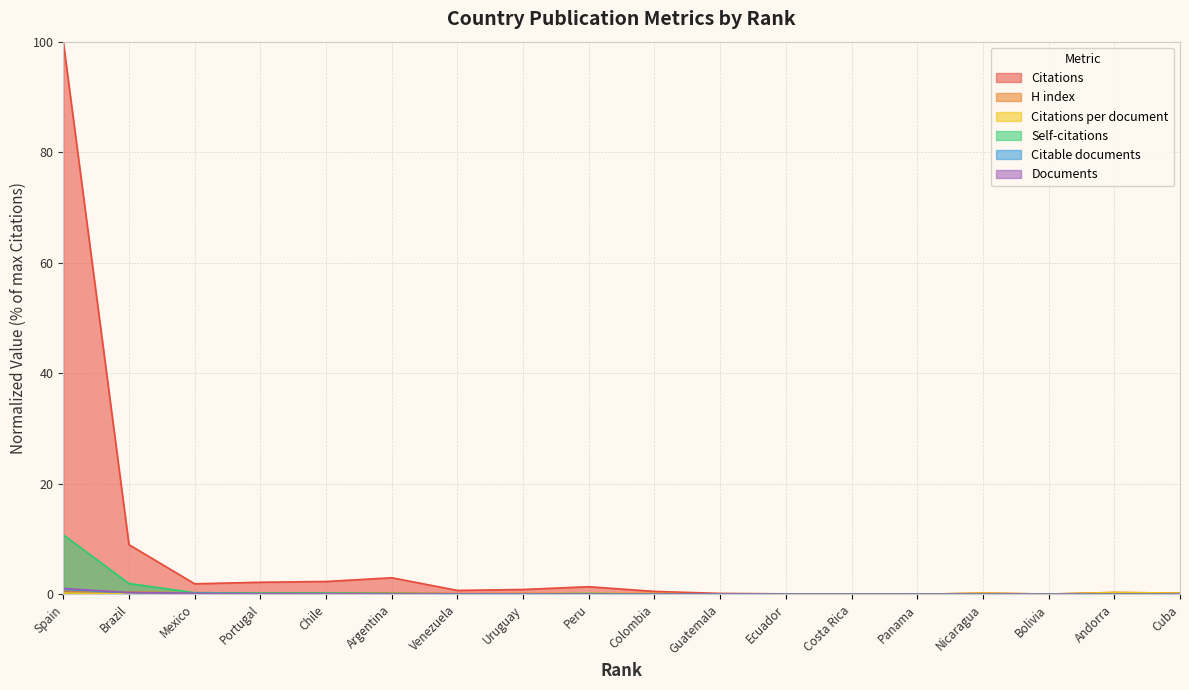

True or false: H index and Self-citations cross at least once.

True